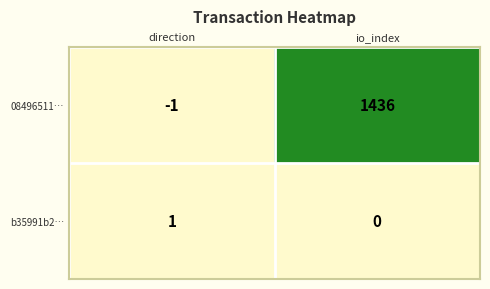

At which label does 08496511… reach its peak?

io_index